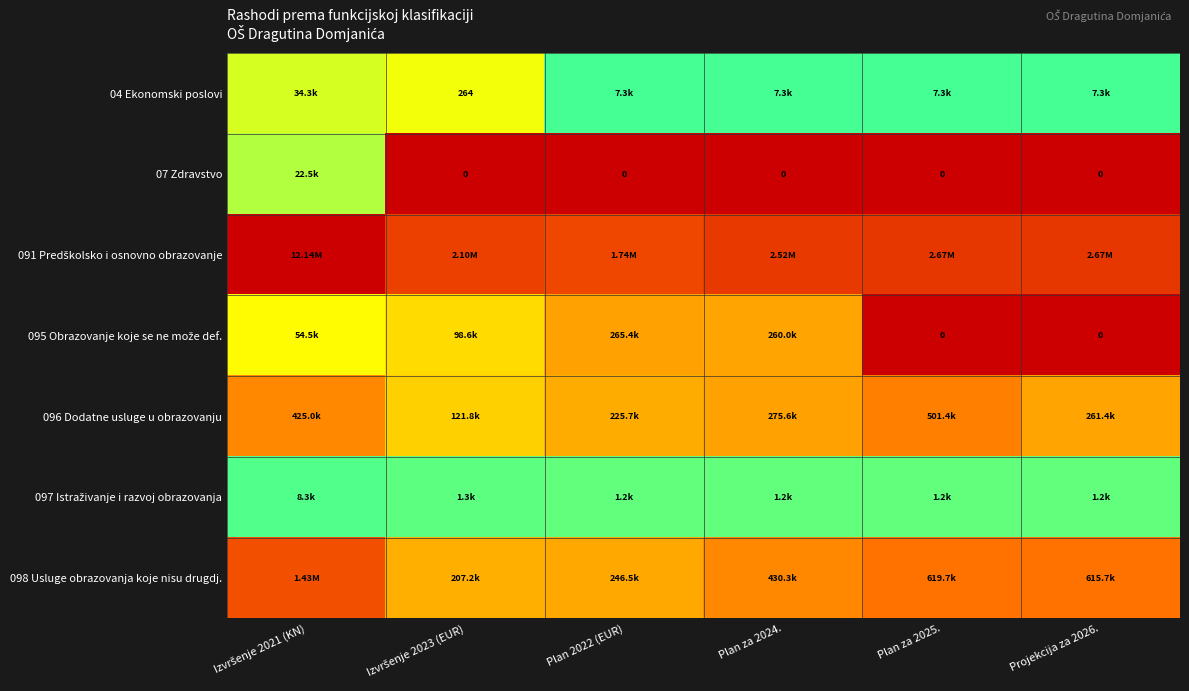

List the series in order of their peak value, lowest first.

097 Istraživanje i razvoj obrazovanja, 07 Zdravstvo, 04 Ekonomski poslovi, 095 Obrazovanje koje se ne može def., 096 Dodatne usluge u obrazovanju, 098 Usluge obrazovanja koje nisu drugdj., 091 Predškolsko i osnovno obrazovanje